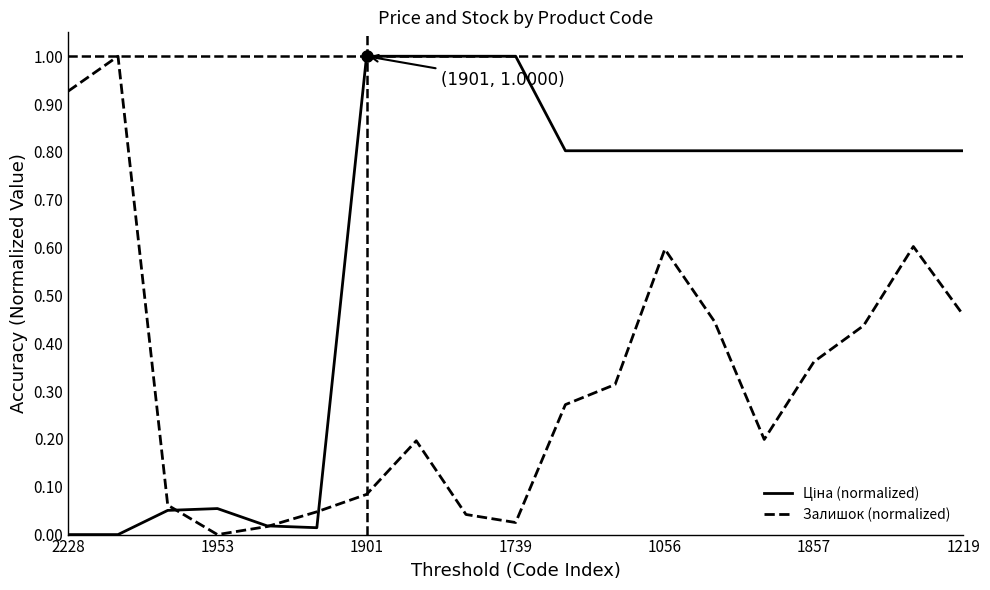

What is the maximum value shown in the chart?

1.0